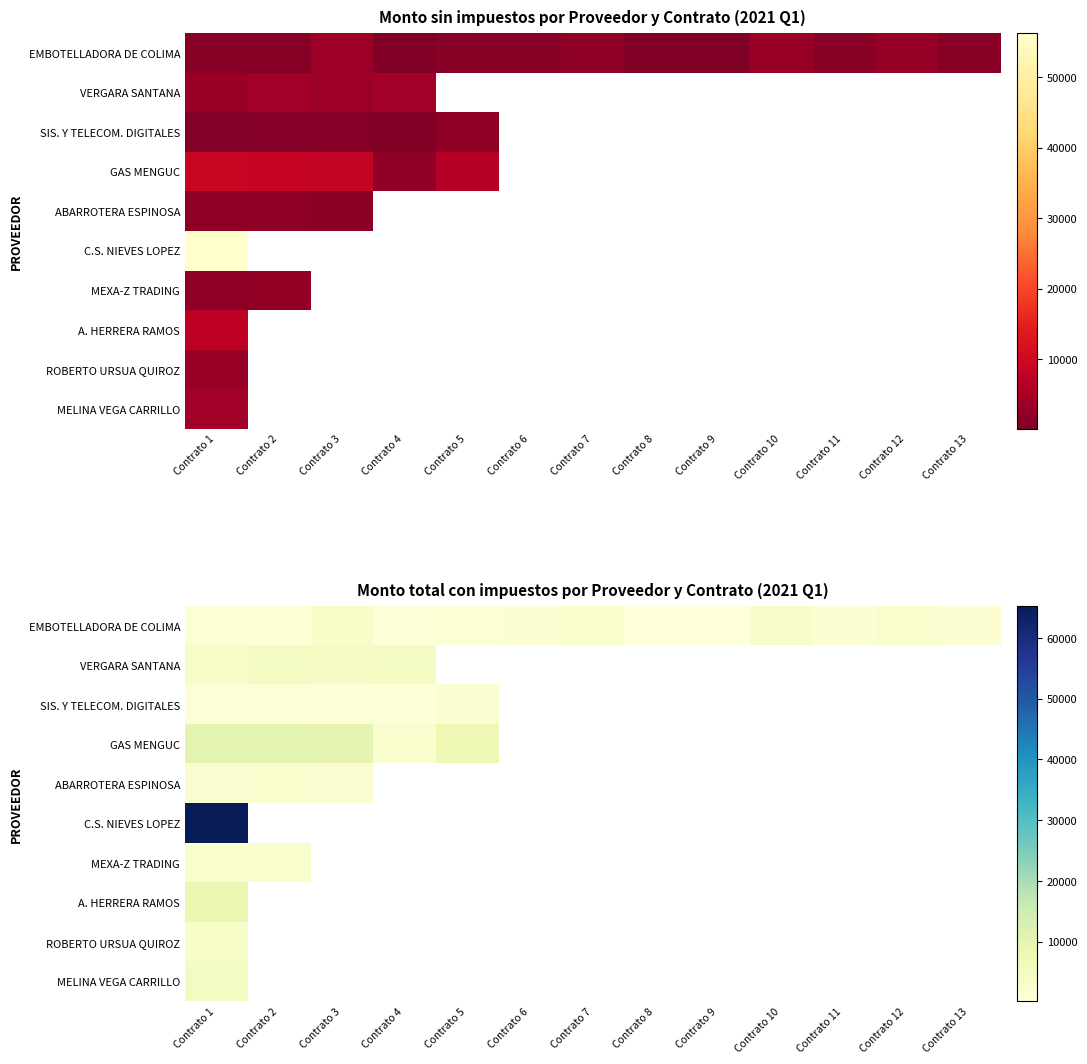

Which category has the lowest value across all series?

Contrato 9